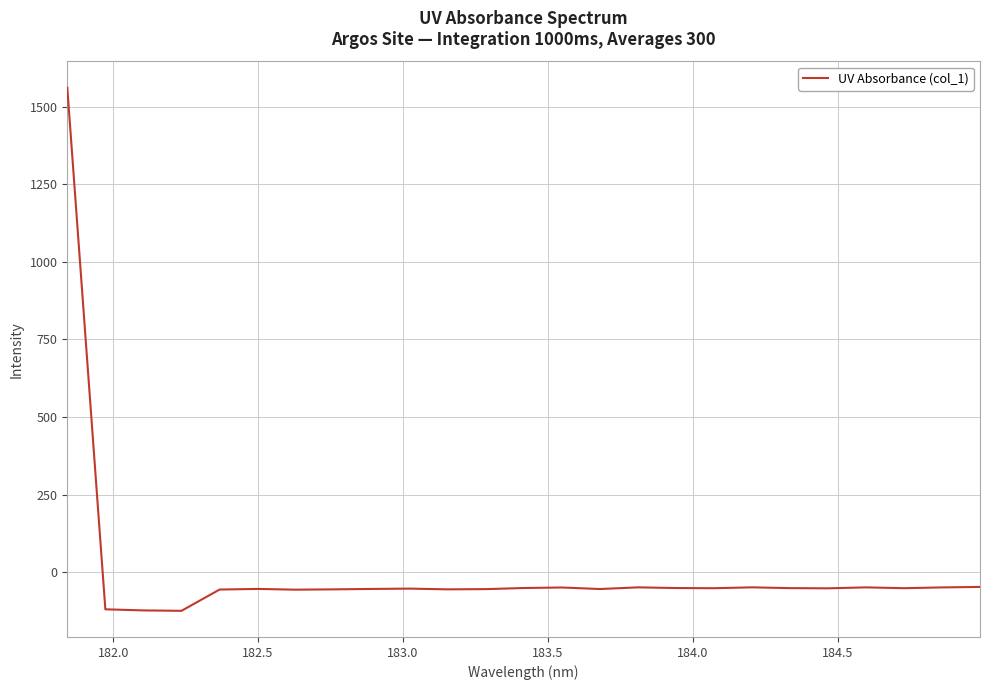

What is the difference between the maximum and minimum values?

1684.5